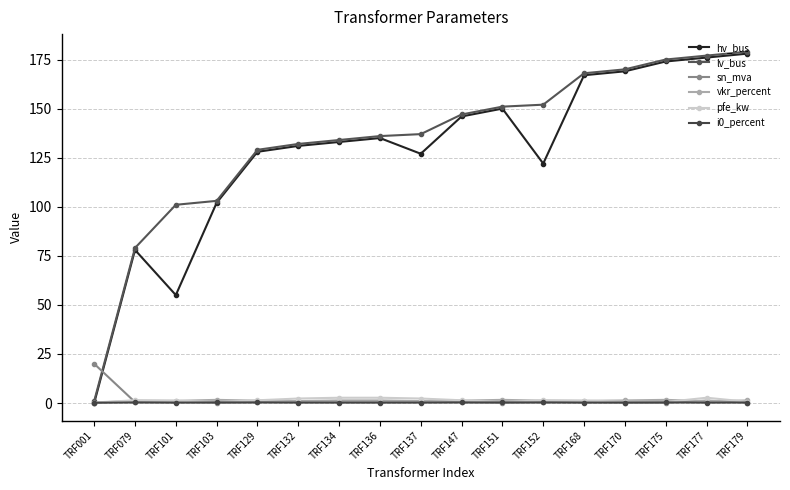

What is the difference between the maximum and second lowest values in the sn_mva series?

19.8